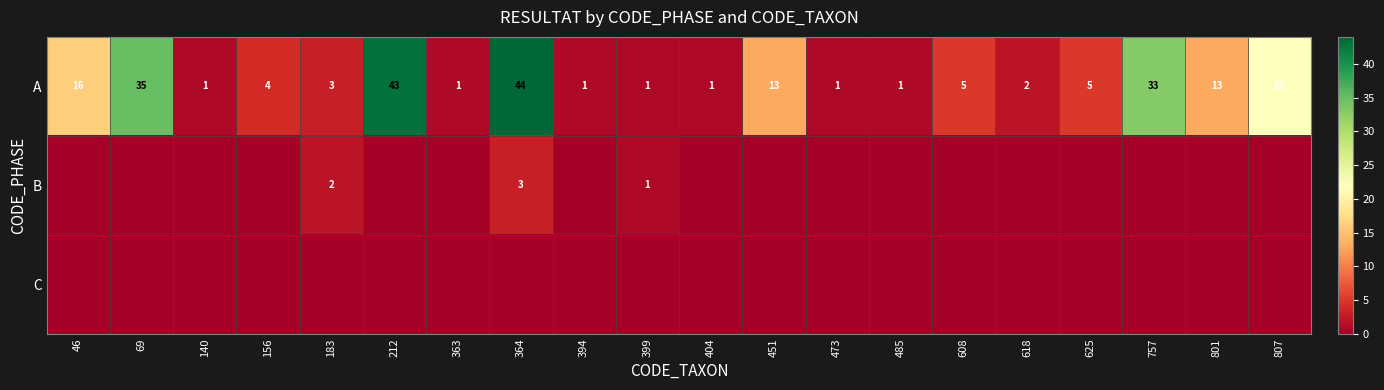

Is it true that A equals 1 at 618?

False